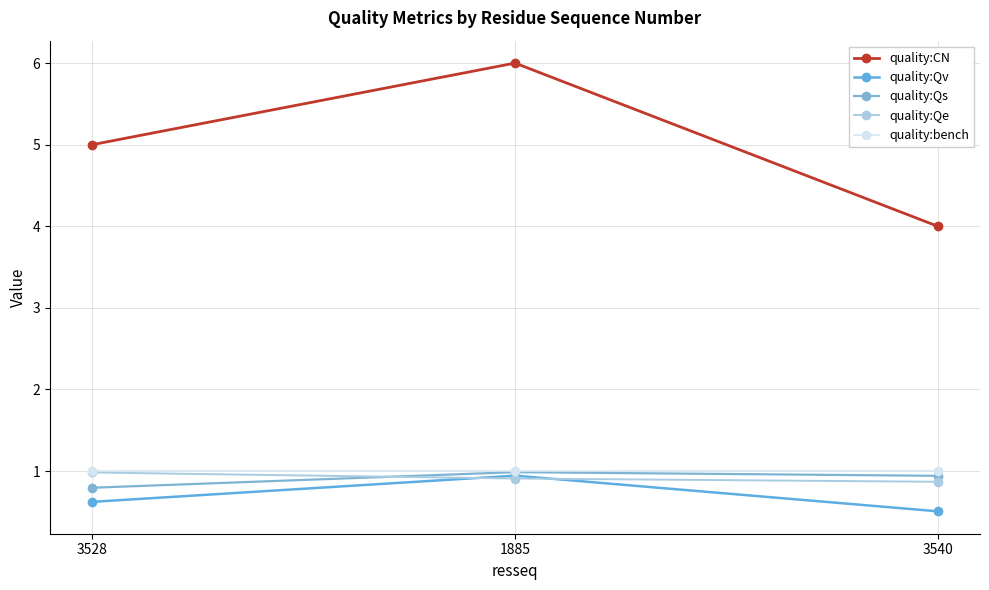

What position from the right is 3540?

1